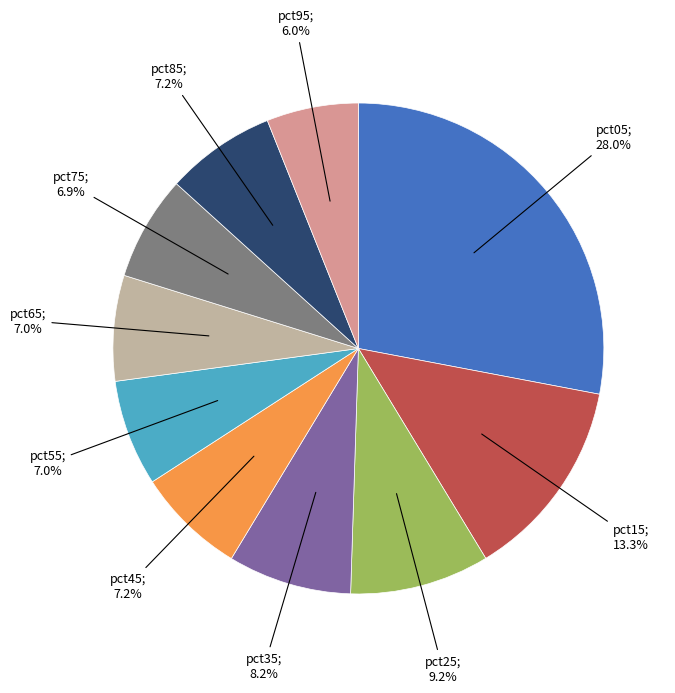

Is there a majority slice in this chart?

No